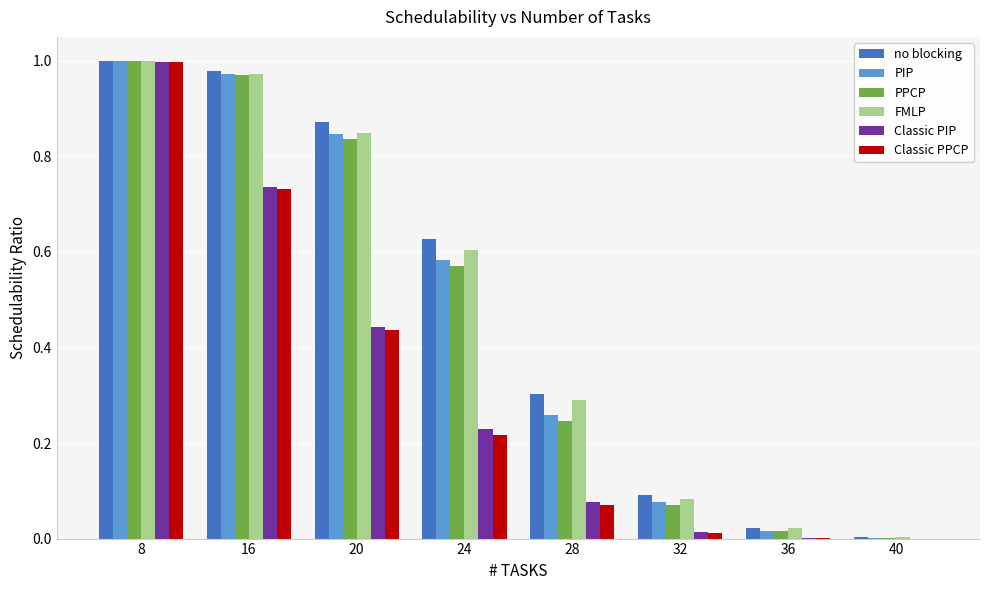

What is the sum of the no blocking values at 8 and 20?

1.9